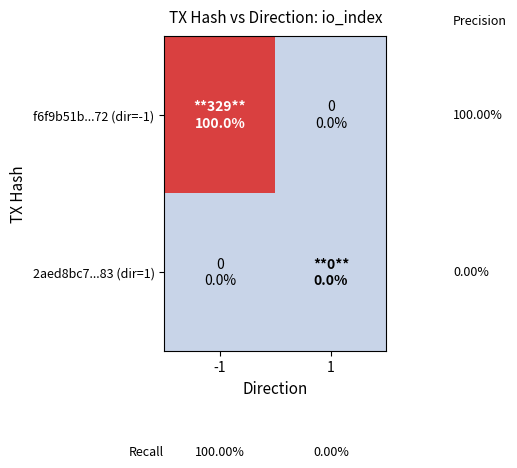

The value of f6f9b51b...72 (dir=-1) at 1 is 0. True or false?

True